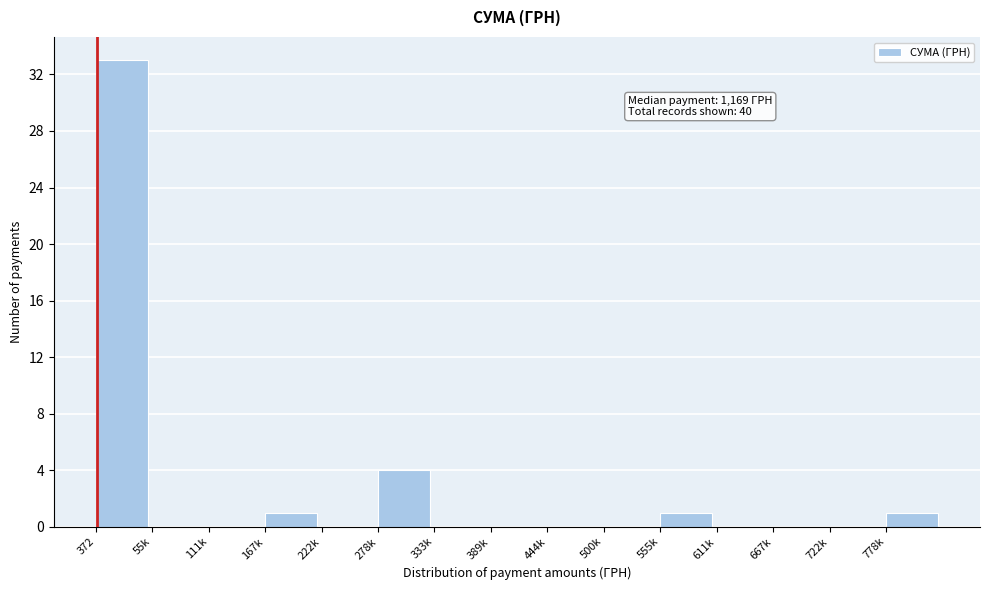

Reading right to left, list all the values displayed in this chart.

778k=1	722k=0	667k=0	611k=0	555k=1	500k=0	444k=0	389k=0	333k=0	278k=4	222k=0	167k=1	111k=0	55k=0	372=33